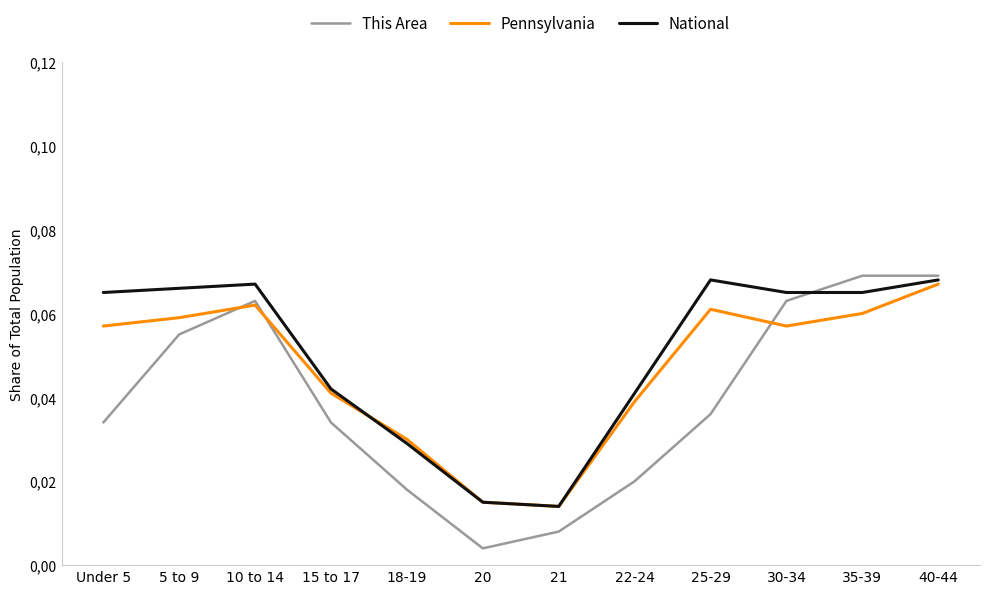

At which category is the sum across all series the highest?

40-44